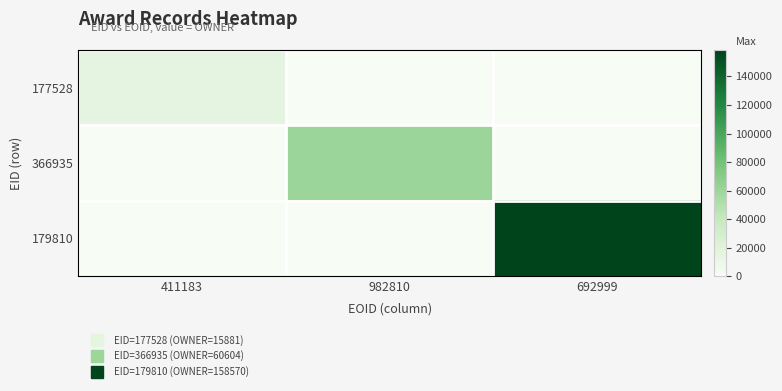

Rank the series at 411183 from highest to lowest value.

177528, 366935, 179810